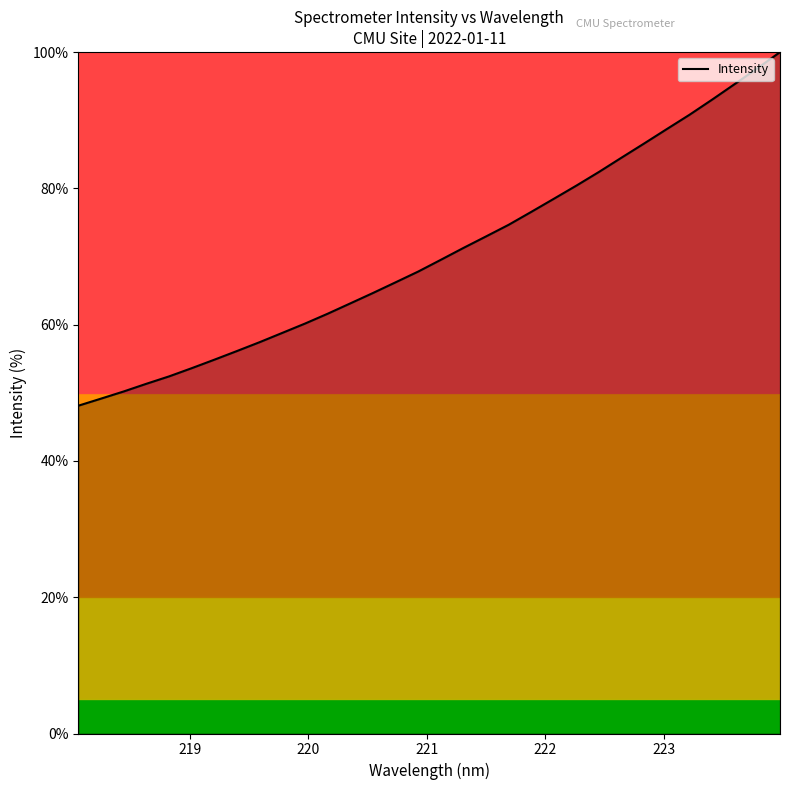

What is the greatest value displayed?

100.0